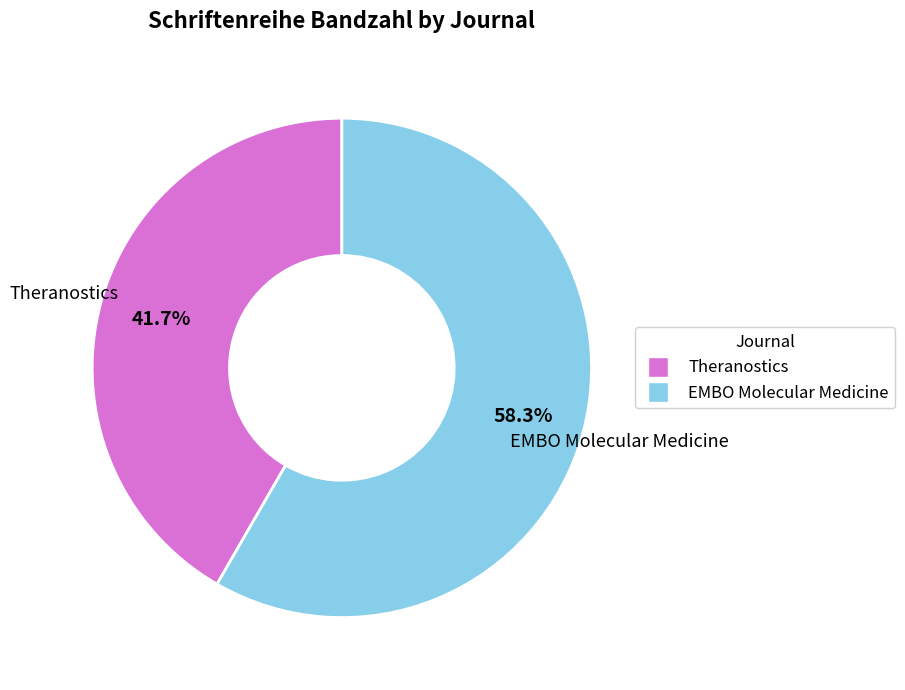

To the nearest percent, what percentage of the pie is Theranostics?

42%